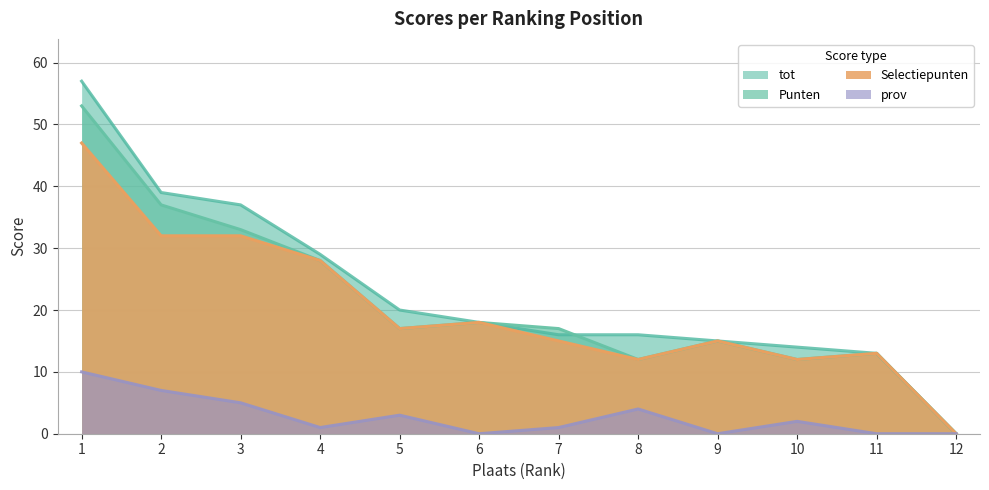

Where is tot nearest to the value 28?

4